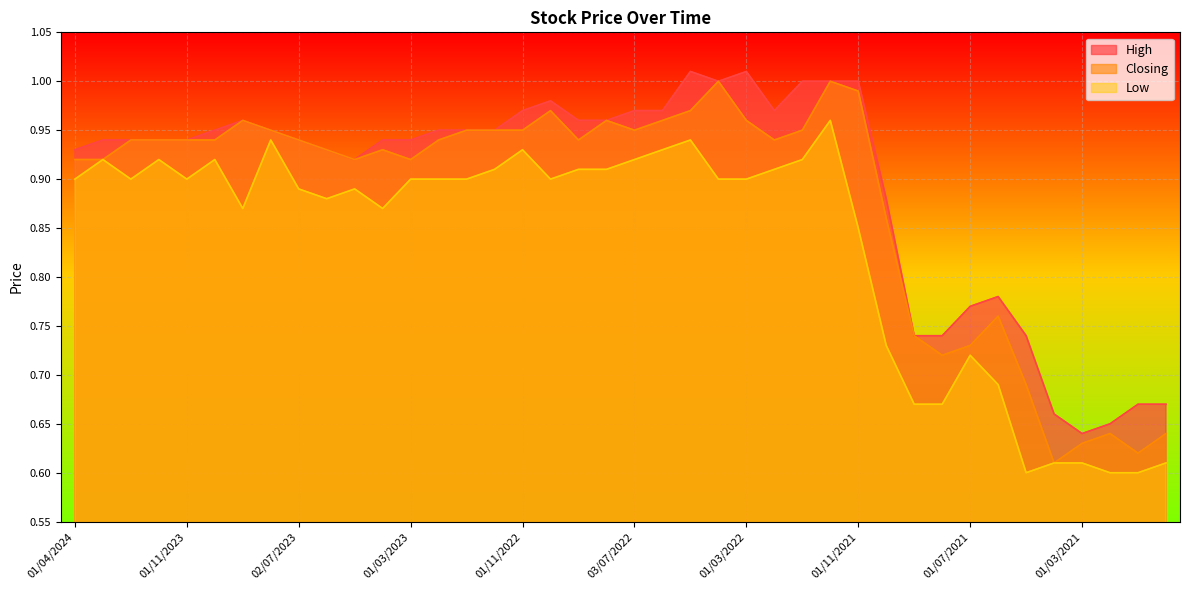

What is the average value of the Closing series?

0.9